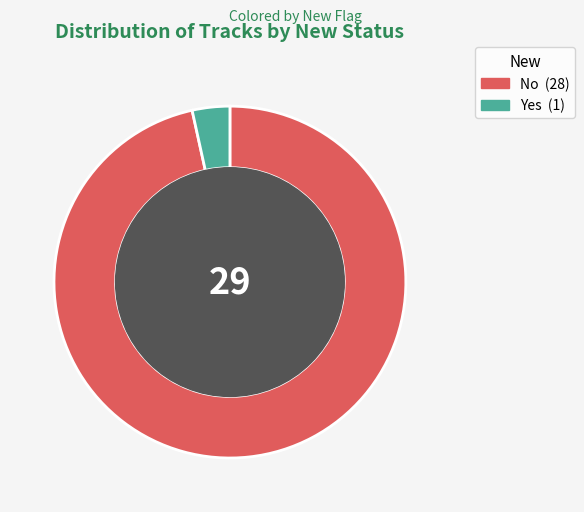

How many slices are in this pie chart?

2